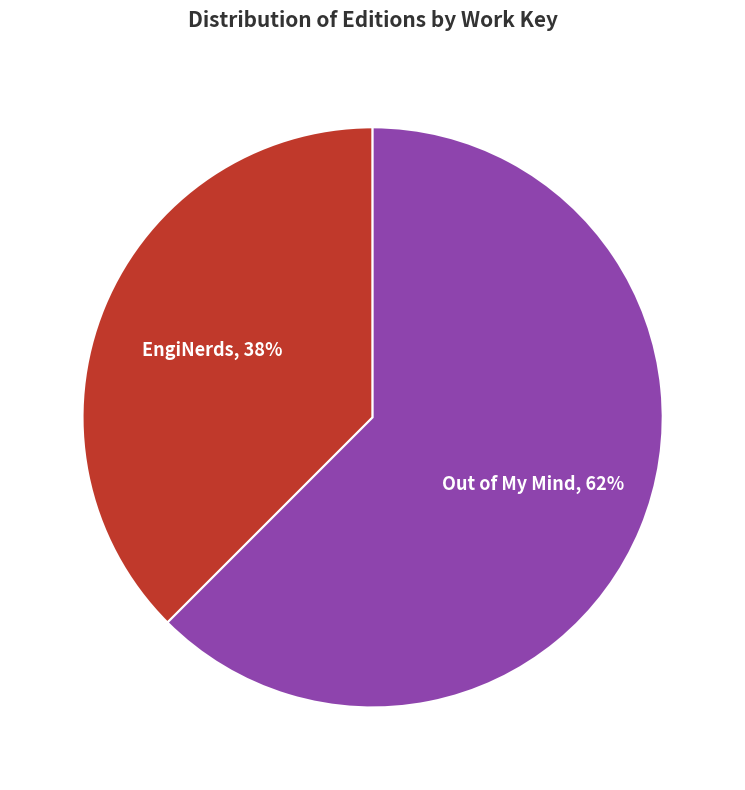

Does any single category account for the majority?

Yes